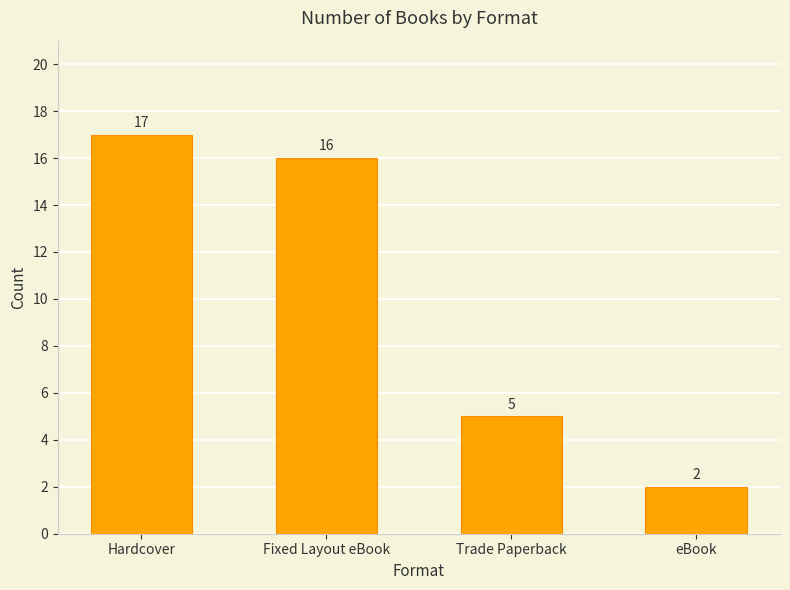

What is the label of the 1st bar from the right?

eBook